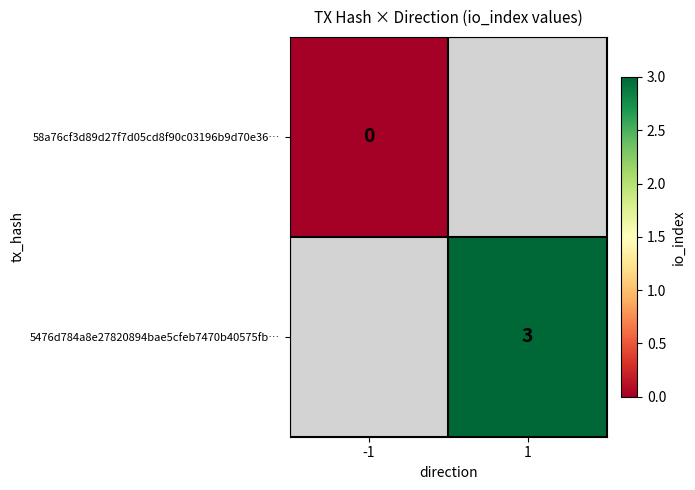

True or false: 5476d784a8e27820894bae5cfeb7470b40575fb… has a value of 3 at 1.

True